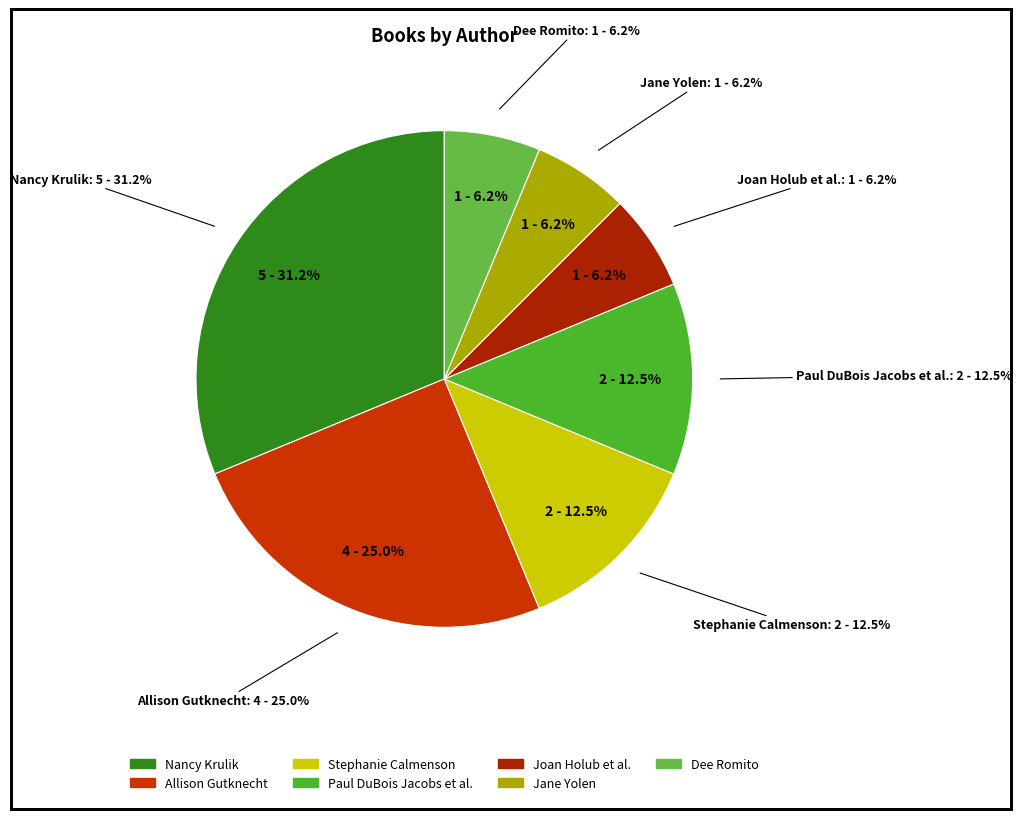

Do Paul DuBois Jacobs (1813748), Jennifer ... and Jane Yolen (1294707) together represent more than half of the pie?

No